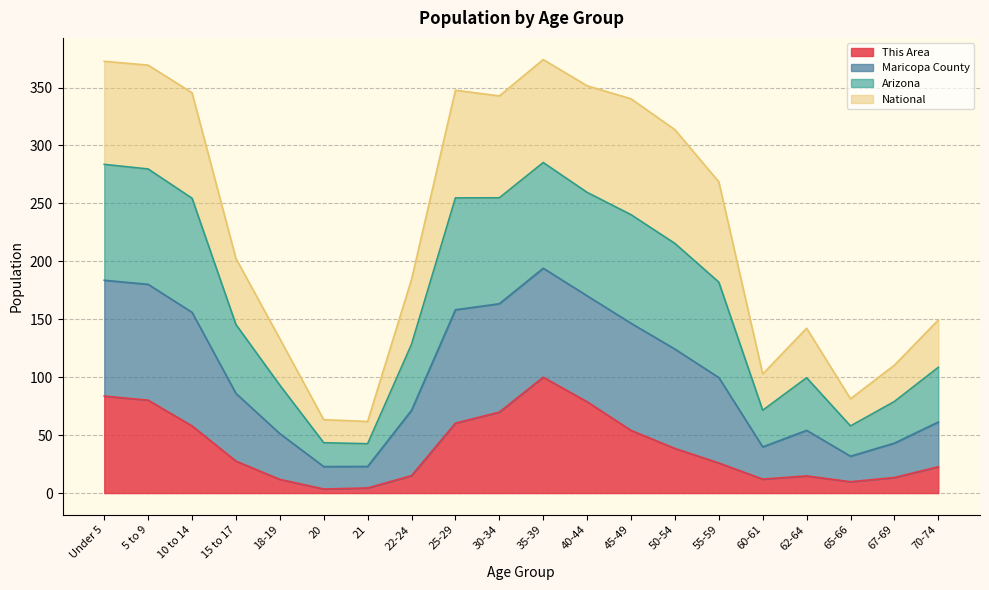

True or false: This Area and Maricopa County intersect in this chart.

False